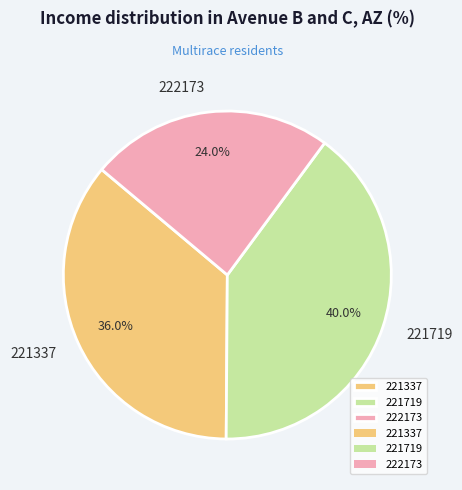

Is there any slice that represents more than half of the pie?

No